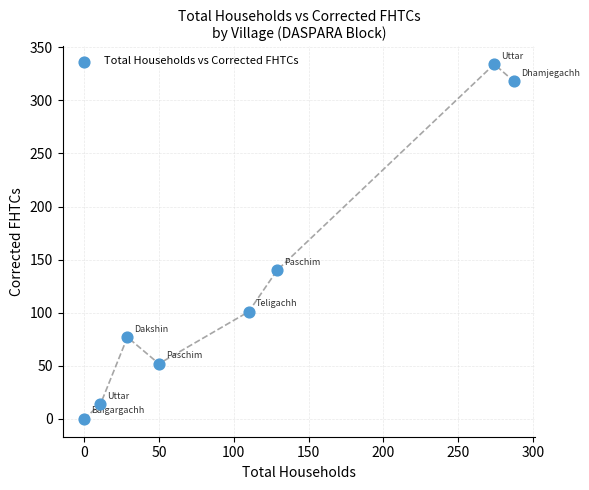

What is the average Y value?

130